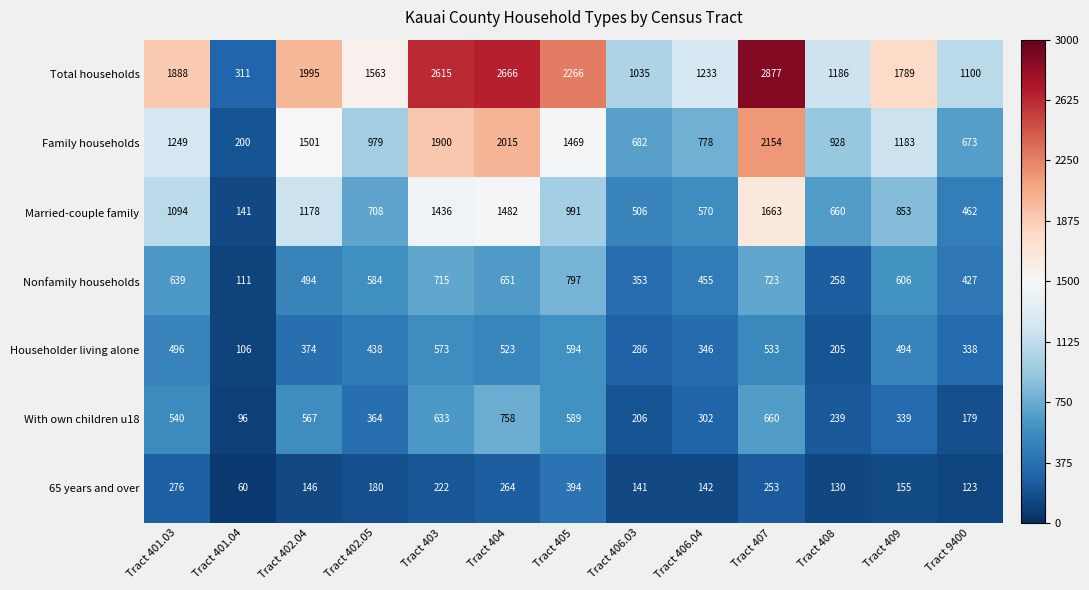

Rank the series by their maximum value, from highest to lowest.

Total households, Family households, Married-couple family, Nonfamily households, With own children u18, Householder living alone, 65 years and over